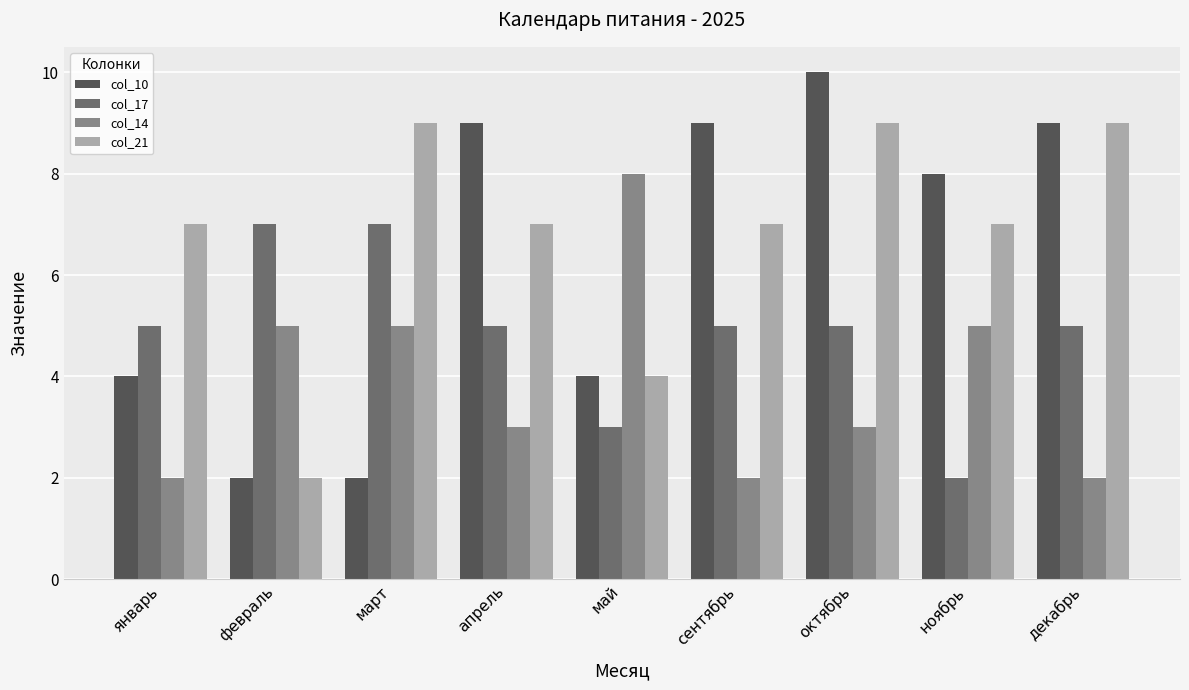

What is the label of the 5th bar from the right?

май